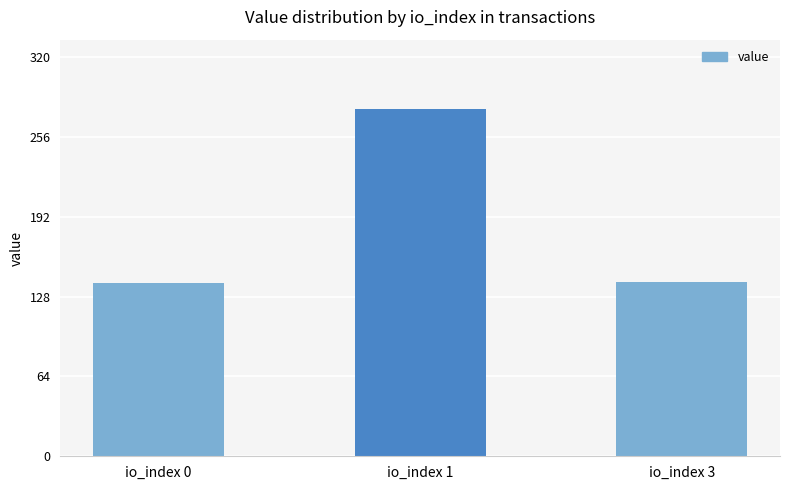

What is the value of the 2nd bar from the left?

278.6